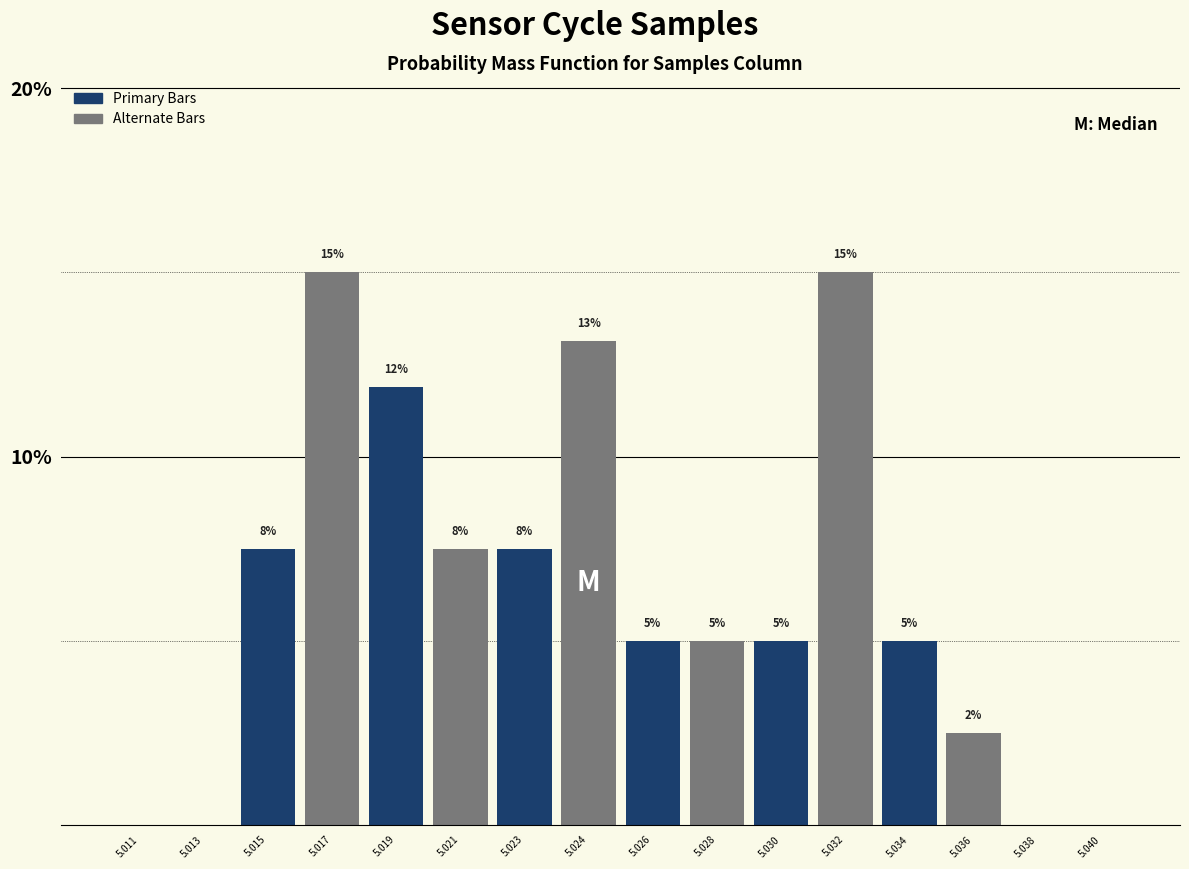

What is the greatest value displayed?

15.0